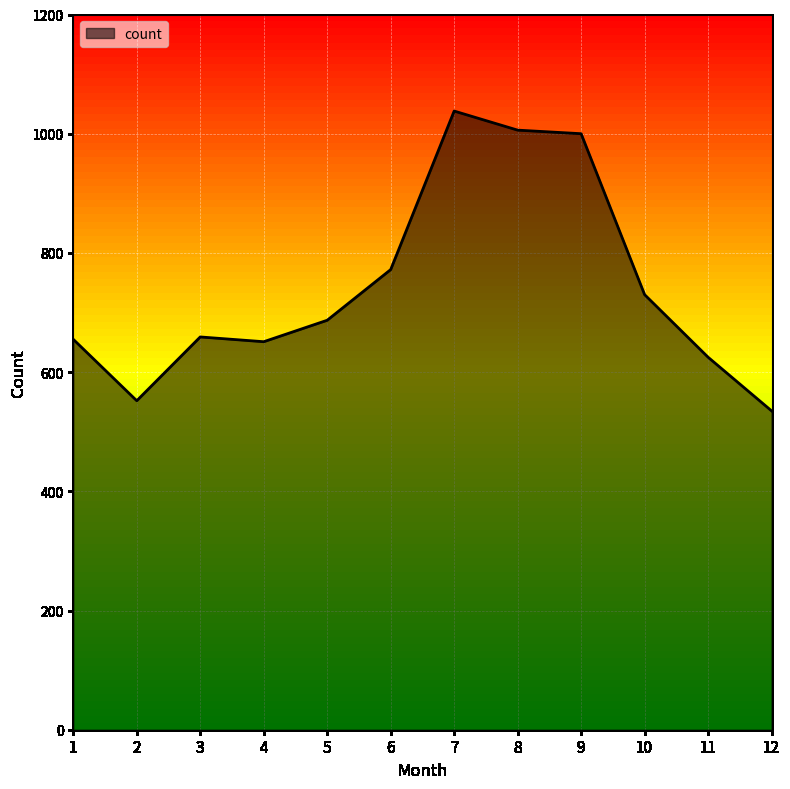

What is the difference between the second highest and minimum values?

471